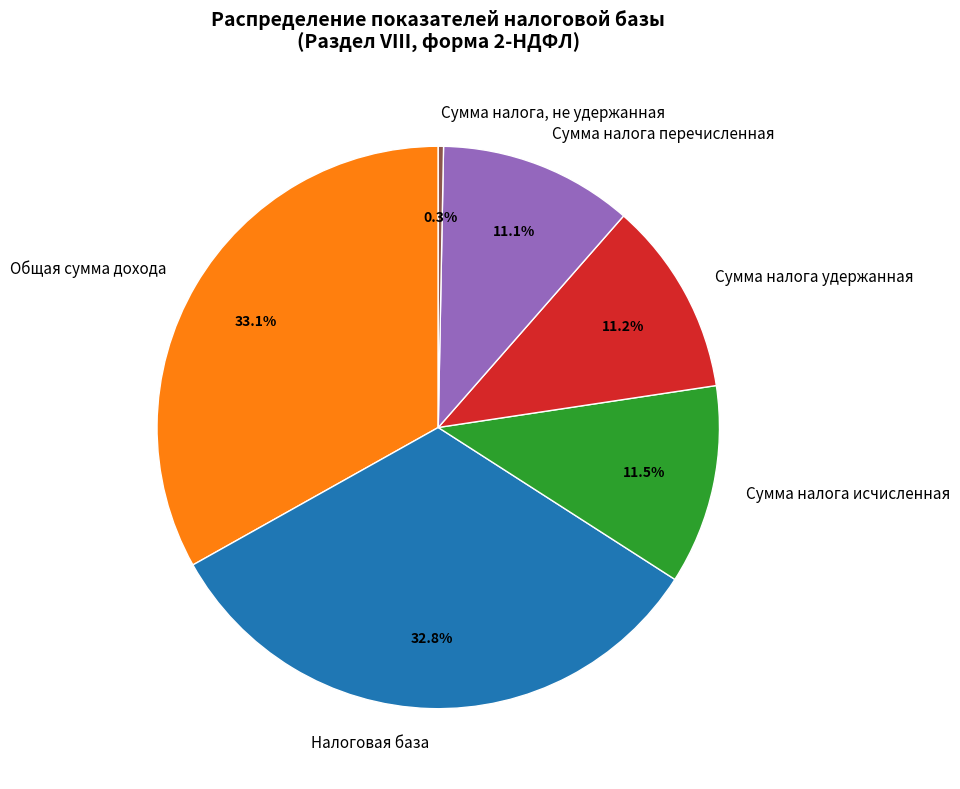

What is the smallest slice in the pie chart?

Сумма налога, не удержанная